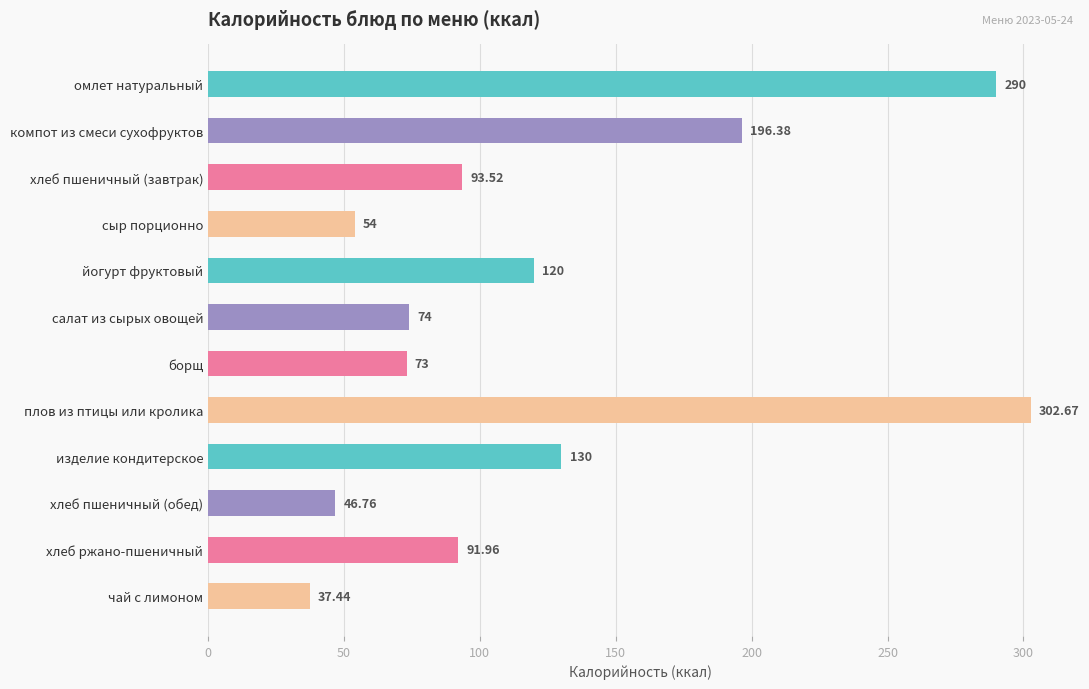

At which label is the value closest to 170?

компот из смеси сухофруктов